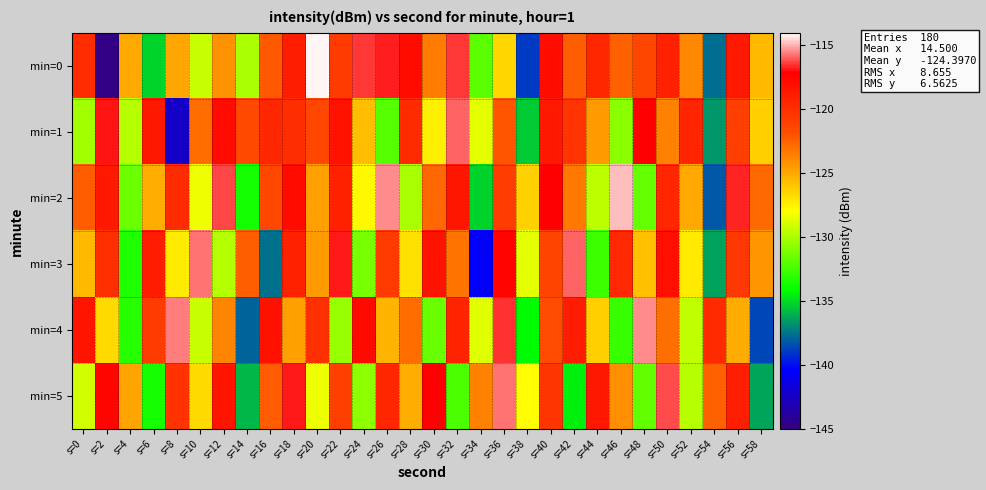

Reading left to right, what are all the values shown in this chart?

min=0: s=0=-119.8	s=2=-144.8	s=4=-125.0	s=6=-135.2	s=8=-124.9	s=10=-129.3	s=12=-124.2	s=14=-130.0	s=16=-122.2	s=18=-118.9	s=20=-114.1	s=22=-120.7	s=24=-116.4	s=26=-116.7	s=28=-117.9	s=30=-123.4	s=32=-116.4	s=34=-131.9	s=36=-126.6	s=38=-138.9	s=40=-118.0	s=42=-122.4	s=44=-119.5	s=46=-122.4	s=48=-121.4	s=50=-119.2	s=52=-123.8	s=54=-137.6	s=56=-118.6	s=58=-125.6
min=1: s=0=-130.2	s=2=-116.9	s=4=-129.7	s=6=-118.5	s=8=-142.3	s=10=-122.9	s=12=-117.8	s=14=-121.6	s=16=-119.5	s=18=-119.9	s=20=-121.5	s=22=-118.3	s=24=-125.7	s=26=-132.1	s=28=-119.8	s=30=-127.4	s=32=-115.9	s=34=-128.6	s=36=-122.1	s=38=-135.4	s=40=-118.7	s=42=-120.3	s=44=-124.5	s=46=-130.8	s=48=-117.2	s=50=-123.6	s=52=-119.4	s=54=-136.7	s=56=-121.0	s=58=-126.3
min=2: s=0=-122.3	s=2=-118.7	s=4=-131.5	s=6=-125.2	s=8=-119.8	s=10=-128.4	s=12=-116.3	s=14=-133.7	s=16=-121.5	s=18=-117.9	s=20=-124.6	s=22=-119.2	s=24=-127.8	s=26=-115.4	s=28=-130.1	s=30=-122.7	s=32=-118.5	s=34=-135.2	s=36=-120.9	s=38=-126.4	s=40=-117.1	s=42=-123.3	s=44=-129.6	s=46=-114.8	s=48=-131.7	s=50=-119.5	s=52=-125.0	s=54=-138.2	s=56=-116.7	s=58=-122.8
min=3: s=0=-125.6	s=2=-120.1	s=4=-133.4	s=6=-118.9	s=8=-127.3	s=10=-115.7	s=12=-129.8	s=14=-122.4	s=16=-137.6	s=18=-119.2	s=20=-124.5	s=22=-116.8	s=24=-131.2	s=26=-120.7	s=28=-126.9	s=30=-118.3	s=32=-123.1	s=34=-140.5	s=36=-117.4	s=38=-128.6	s=40=-121.3	s=42=-115.9	s=44=-132.7	s=46=-119.6	s=48=-125.8	s=50=-118.1	s=52=-127.2	s=54=-136.4	s=56=-120.5	s=58=-124.3
min=4: s=0=-118.4	s=2=-126.7	s=4=-133.2	s=6=-120.8	s=8=-115.6	s=10=-129.3	s=12=-123.7	s=14=-137.9	s=16=-118.2	s=18=-124.6	s=20=-120.1	s=22=-130.5	s=24=-117.8	s=26=-125.4	s=28=-122.9	s=30=-131.6	s=32=-119.3	s=34=-128.7	s=36=-116.5	s=38=-134.2	s=40=-121.7	s=42=-118.9	s=44=-126.3	s=46=-132.8	s=48=-115.4	s=50=-123.0	s=52=-129.5	s=54=-119.7	s=56=-125.1	s=58=-138.6
min=5: s=0=-129.1	s=2=-117.5	s=4=-124.8	s=6=-133.6	s=8=-120.2	s=10=-126.7	s=12=-118.4	s=14=-135.9	s=16=-122.3	s=18=-116.8	s=20=-128.4	s=22=-121.0	s=24=-130.7	s=26=-119.5	s=28=-125.2	s=30=-117.1	s=32=-132.3	s=34=-123.6	s=36=-115.7	s=38=-127.9	s=40=-120.4	s=42=-134.5	s=44=-118.6	s=46=-124.1	s=48=-131.8	s=50=-116.2	s=52=-129.7	s=54=-122.5	s=56=-119.0	s=58=-136.3